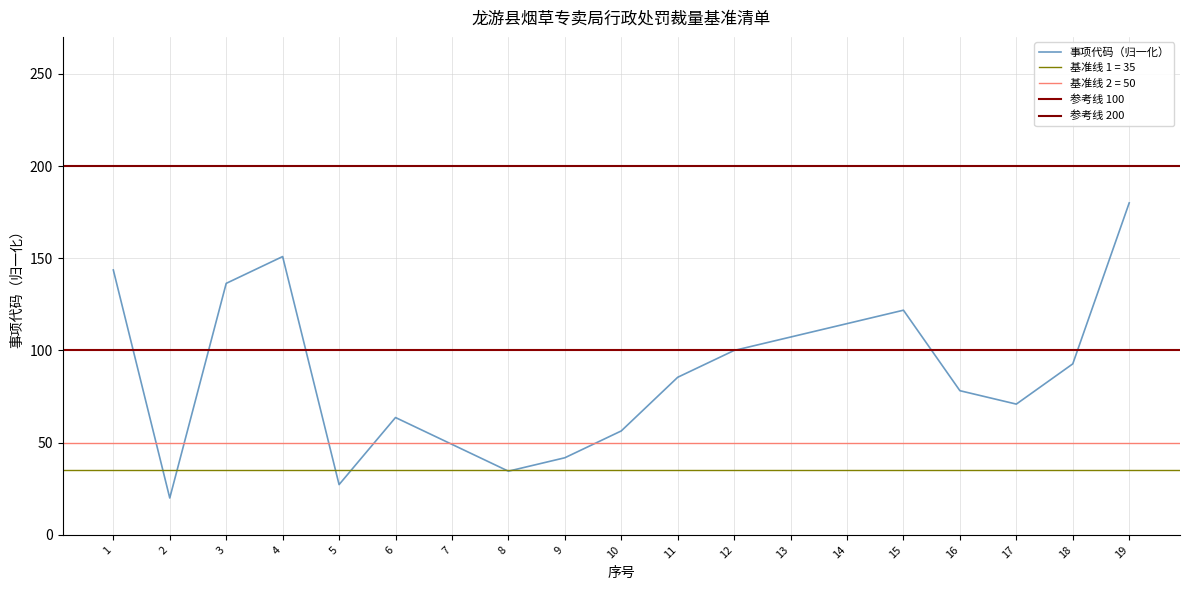

What is the smallest value displayed?

20.0